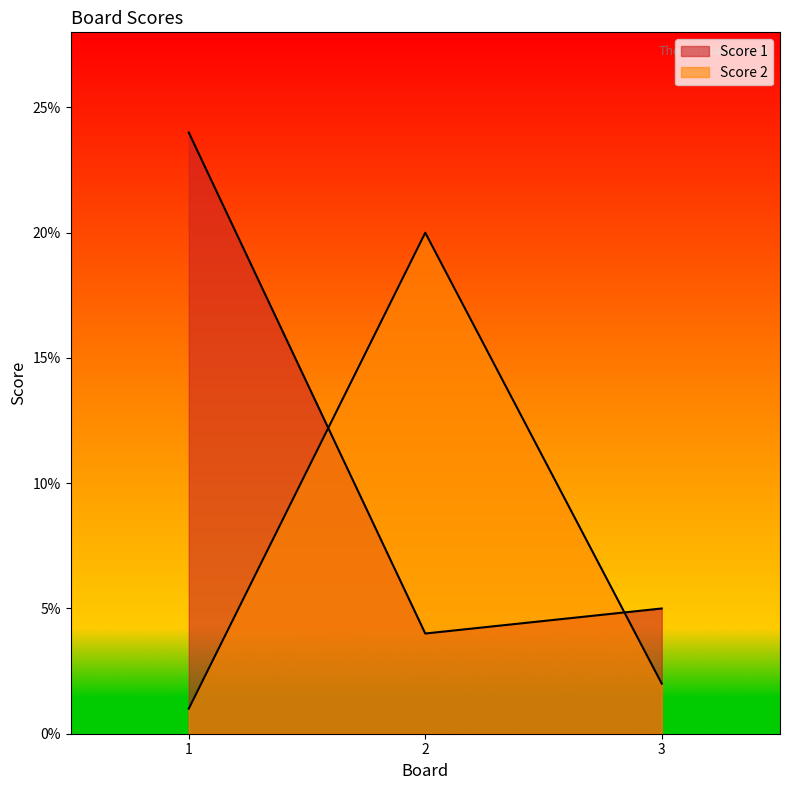

What are all the series names shown in the legend?

Score 1, Score 2